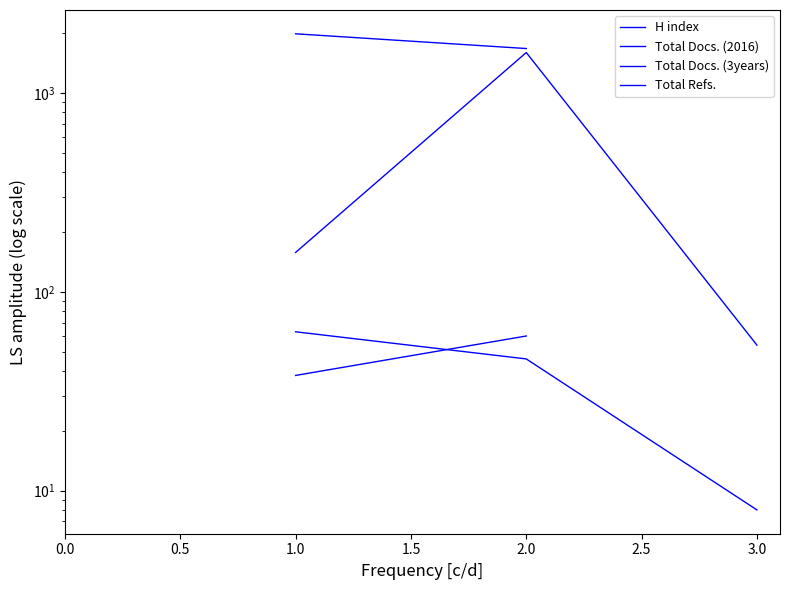

What is the difference between the maximum and minimum values in the Total Docs. (2016) series?

22.0